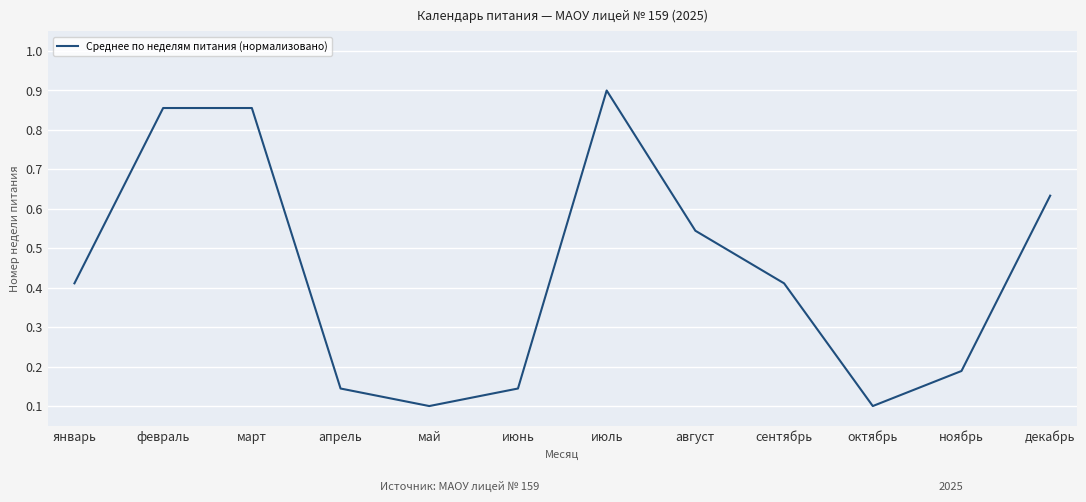

What is the difference between the second highest and second lowest values?

0.8